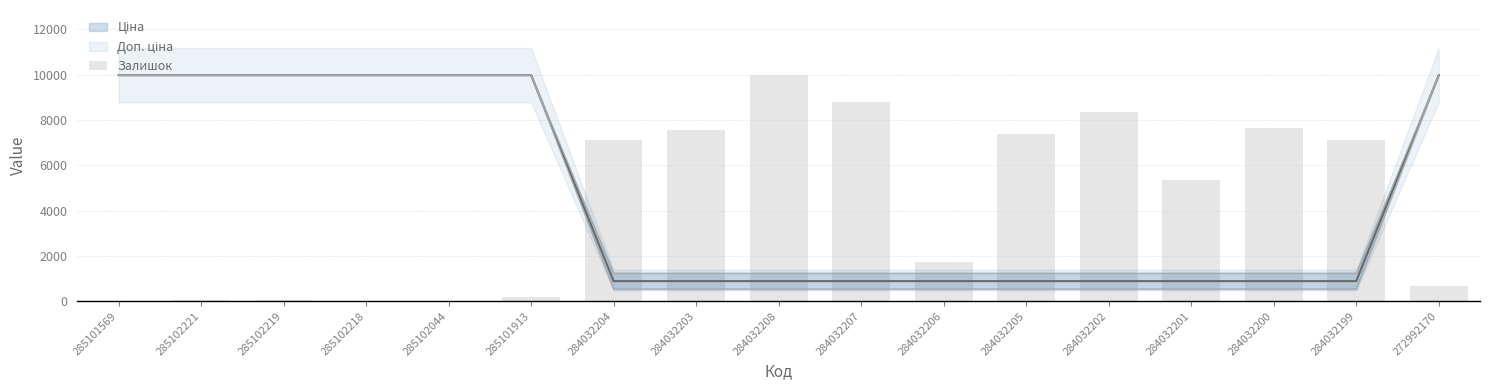

Rank the categories by value from lowest to highest.

285102044, 285102218, 285101569, 285102219, 285102221, 285101913, 272992170, 284032206, 284032201, 284032199, 284032204, 284032205, 284032203, 284032200, 284032202, 284032207, 284032208